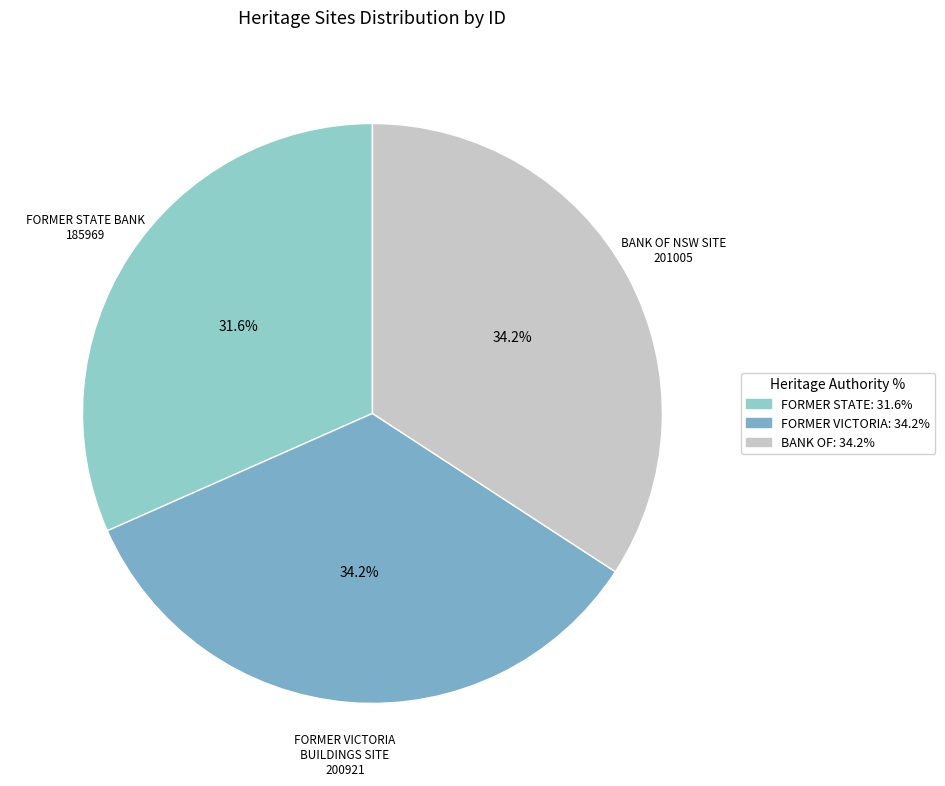

To the nearest percent, what portion does BANK OF NSW SITE represent?

34%